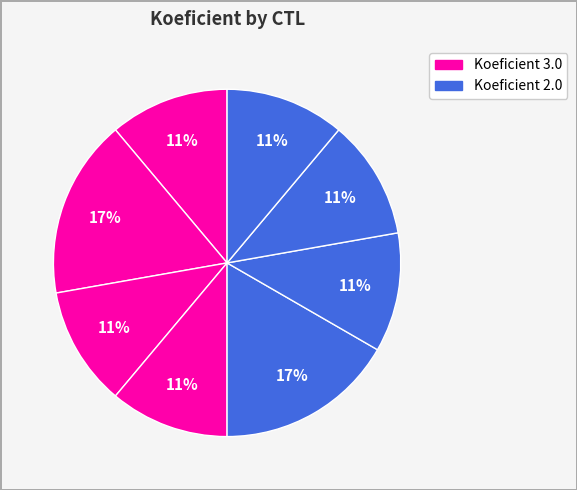

Count the number of slices in the pie.

8